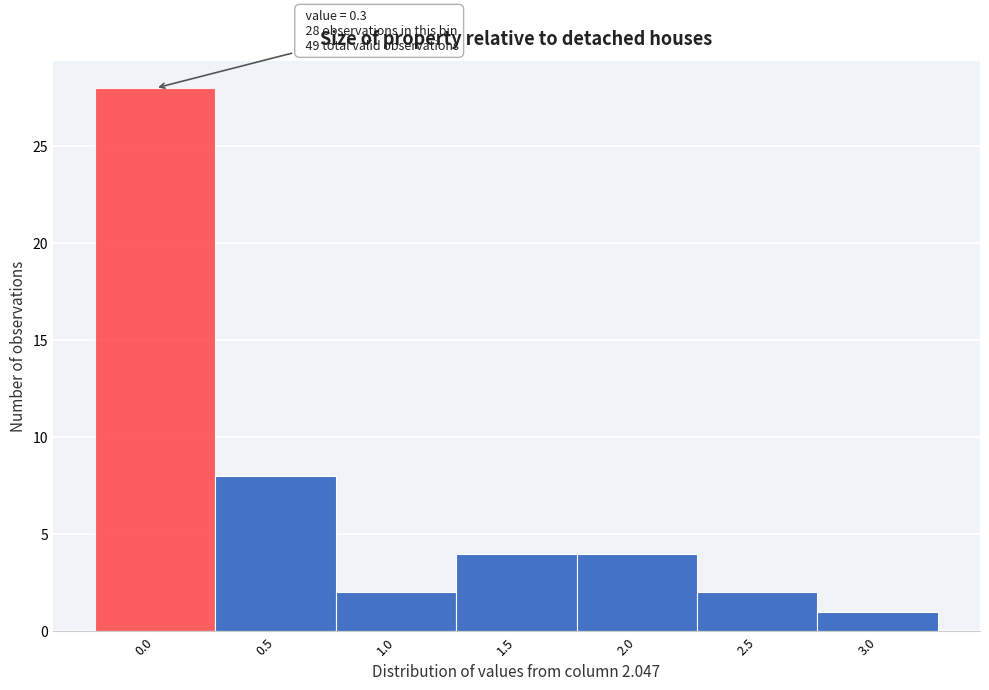

Reading right to left, what are all the values shown in this chart?

1	2	4	4	2	8	28